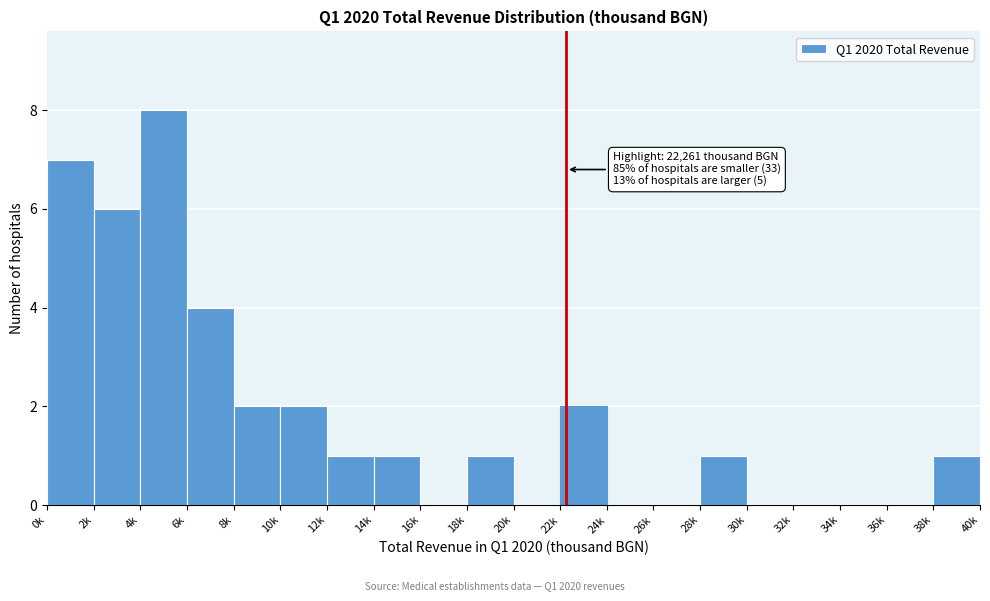

Reading left to right, what are all the values shown in this chart?

0k=7	2k=6	4k=8	6k=4	8k=2	10k=2	12k=1	14k=1	16k=0	18k=1	20k=0	22k=2	24k=0	26k=0	28k=1	30k=0	32k=0	34k=0	36k=0	38k=1